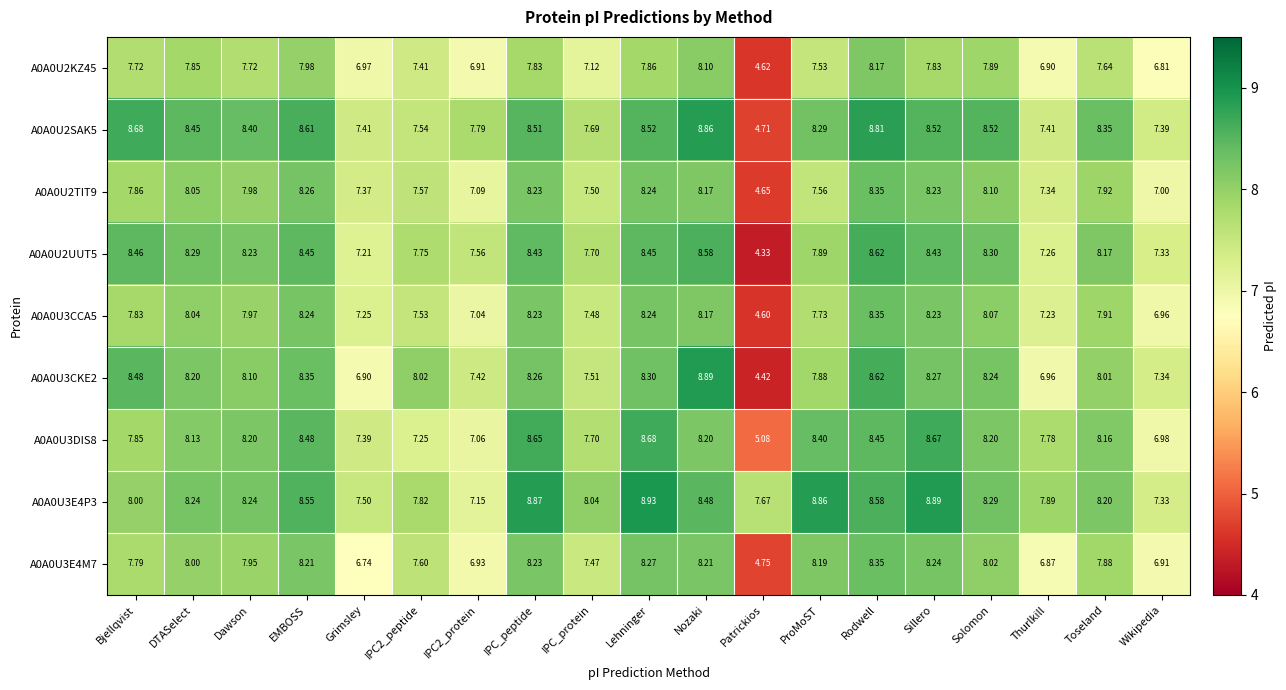

At which category is the sum across all series the highest?

Rodwell